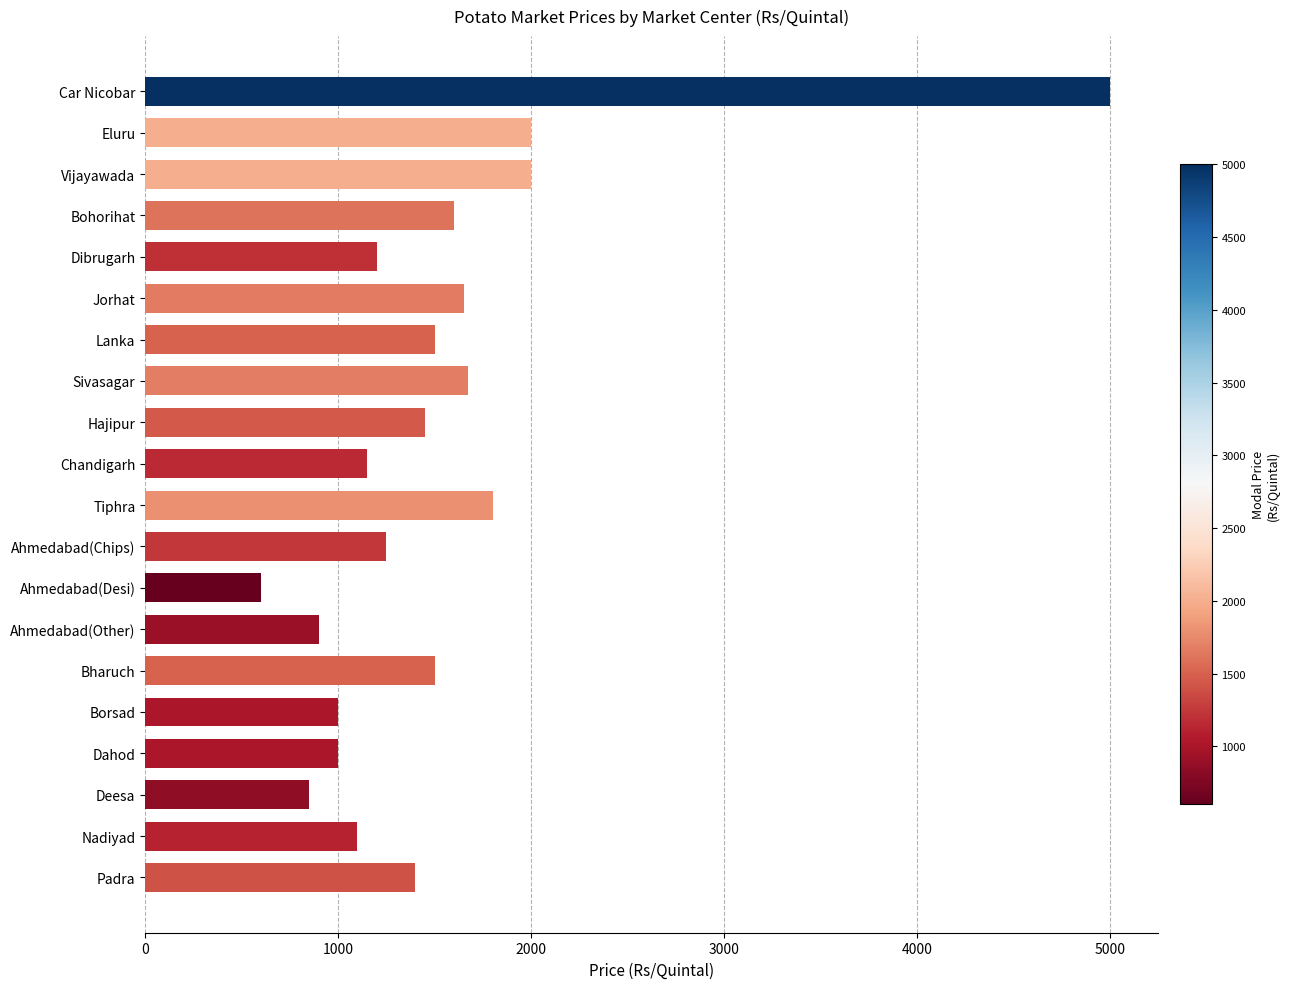

What is the smallest value displayed?

600